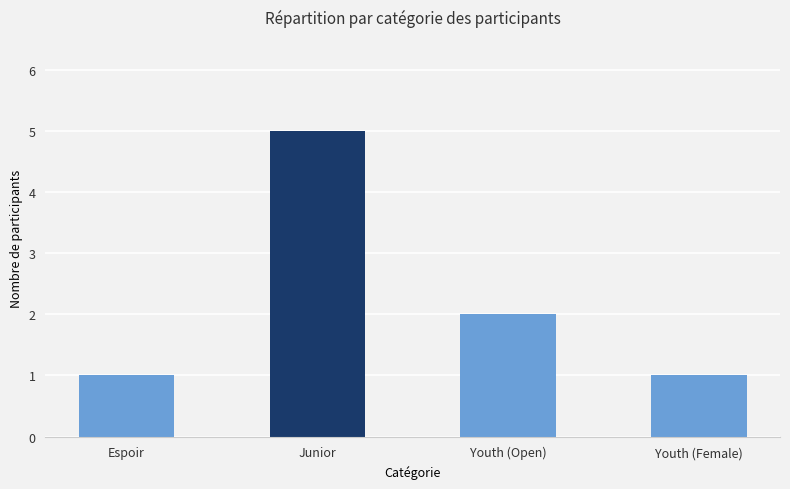

At which category does the chart reach its peak across all series?

Junior